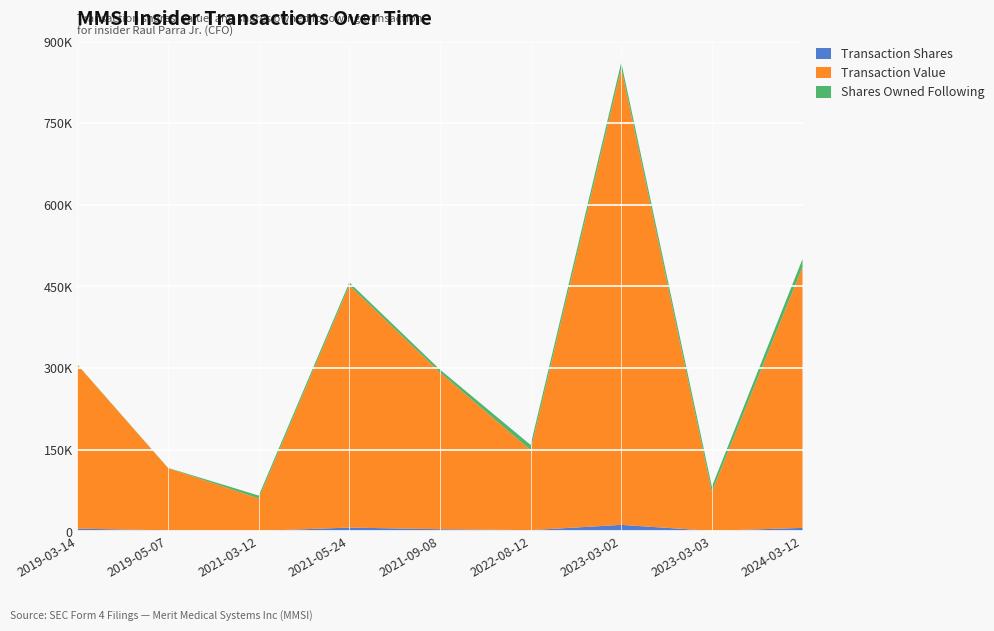

Reading left to right, list all the values displayed in this chart.

Transaction Shares: 5000	2000	1000	7000	4000	2343	11986	1023	6480
Transaction Value: 301020	114212	59570	445120	288020	146986	839020	71610	479182
Shares Owned Following: 463	463	5249	5249	5249	9560	10583	9560	14777